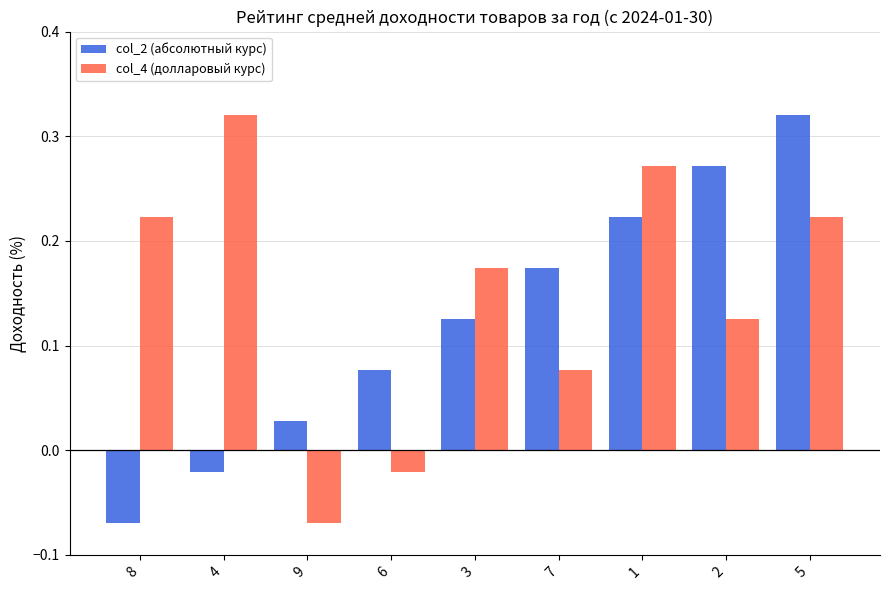

How many values in the col_2 (абсолютный курс) series exceed 0?

7